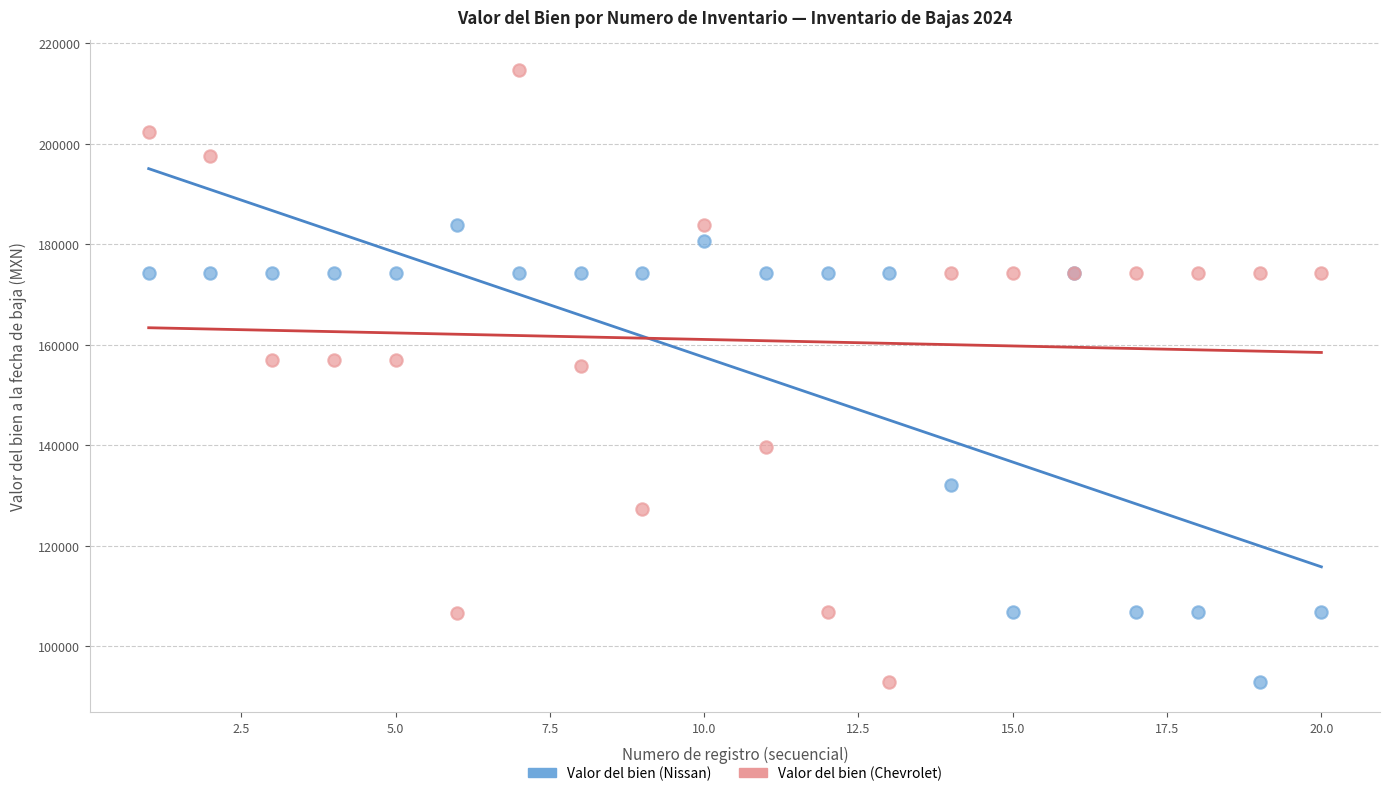

Which series has the widest spread of Y values?

Valor del bien (Chevrolet)